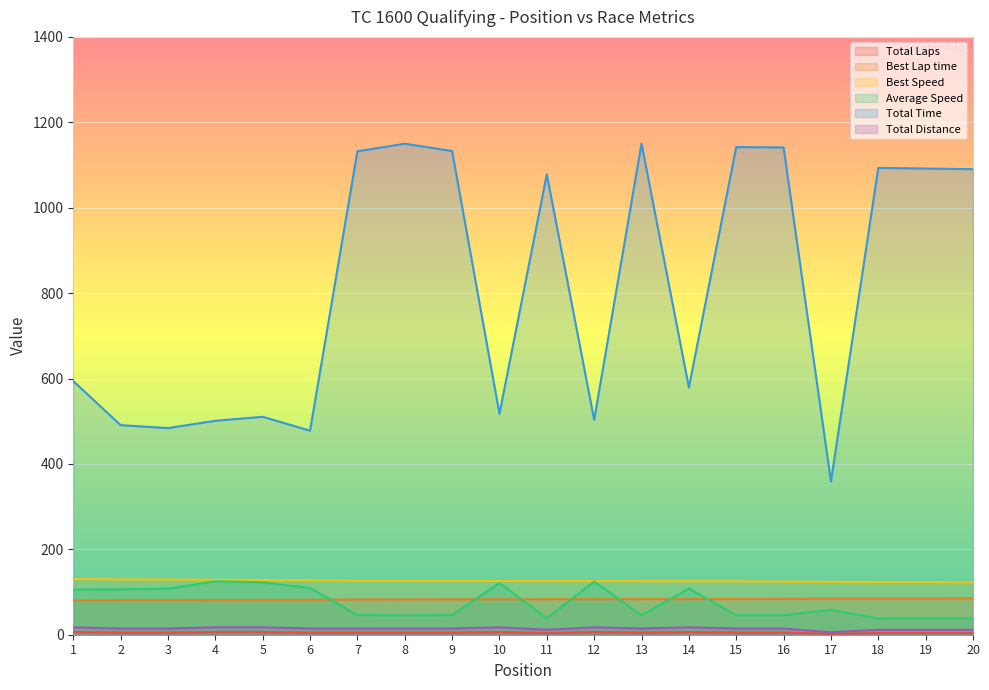

How many lines are shown in the chart?

6